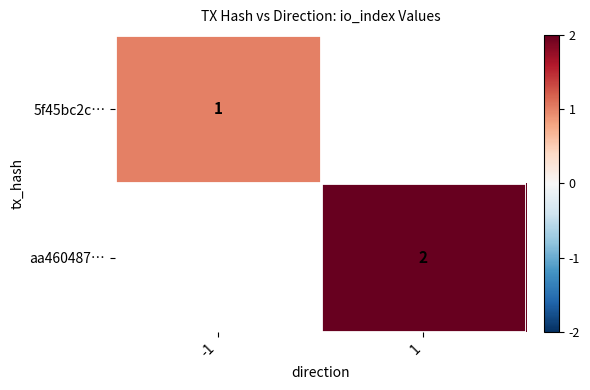

At how many categories does at least one series exceed 1?

1